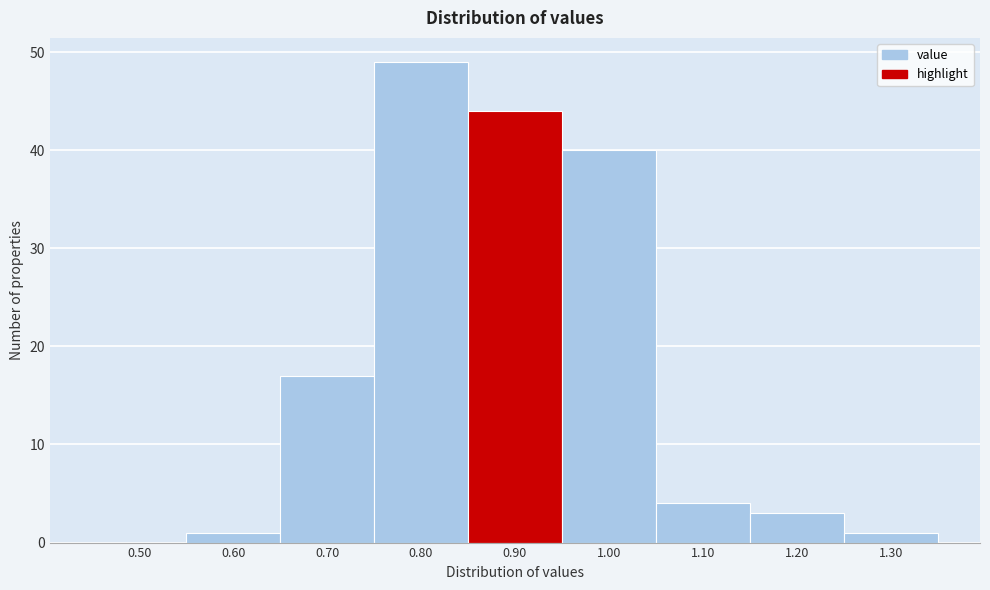

Reading left to right, what are all the values shown in this chart?

0.50=0	0.60=1	0.70=17	0.80=49	0.90=44	1.00=40	1.10=4	1.20=3	1.30=1